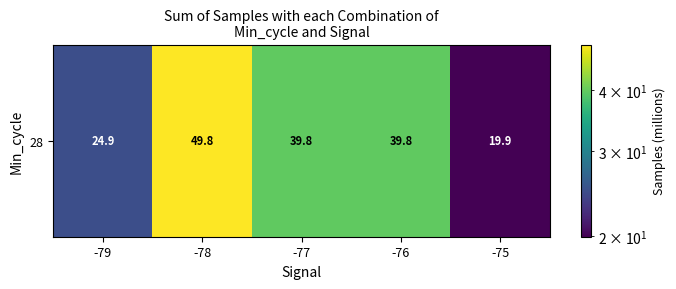

Rank the categories by value from lowest to highest.

-75, -79, -77, -76, -78